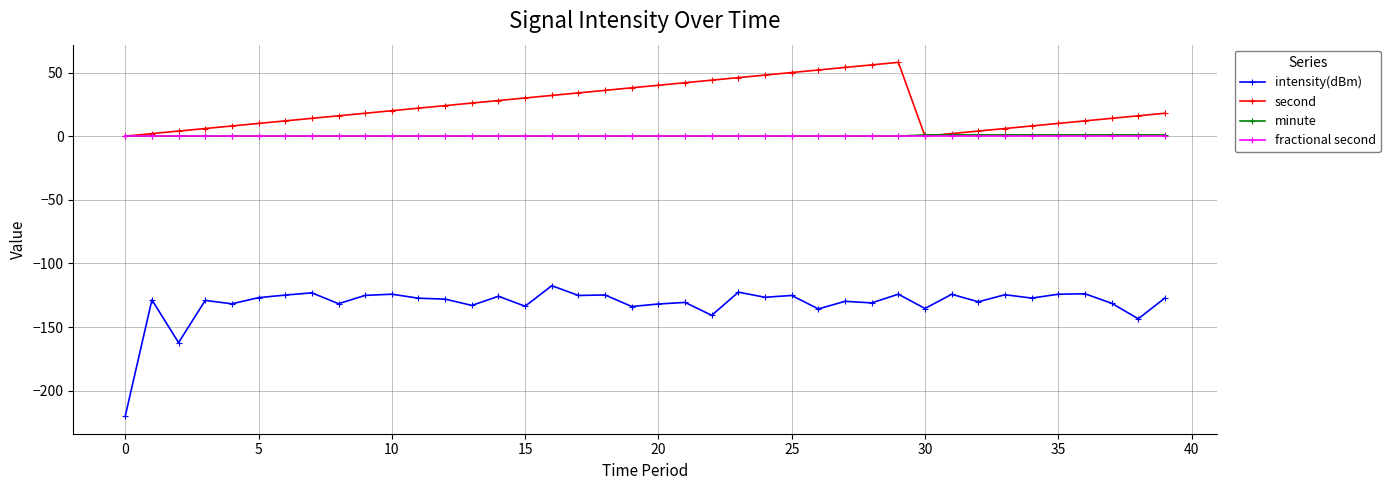

Which series has the widest spread of values?

intensity(dBm)